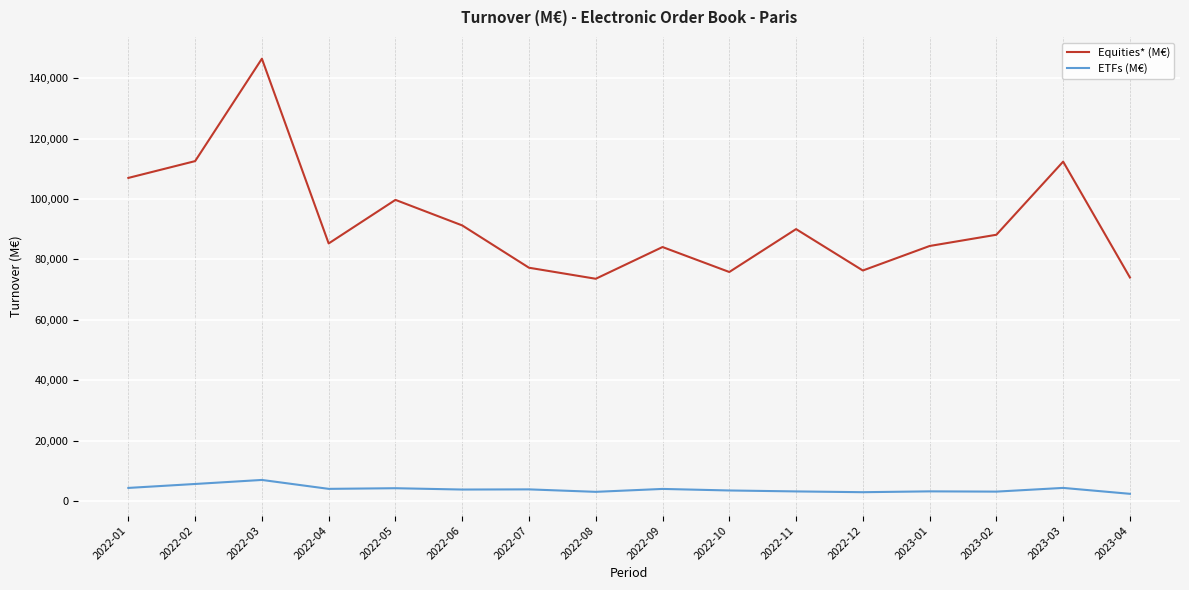

What is the difference between the maximum and minimum values in the Equities* (M€) series?

72887.7